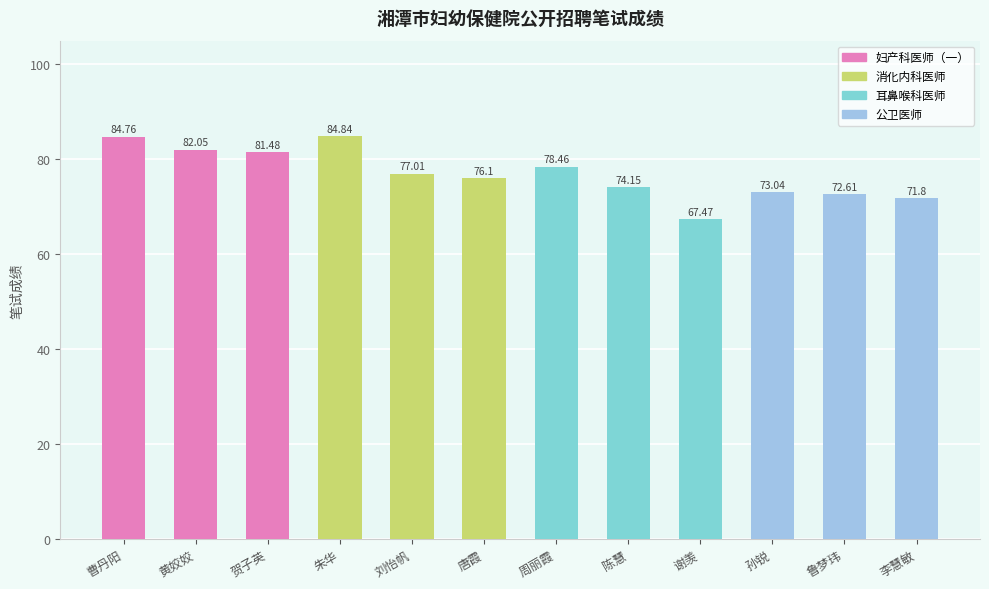

What is the label of the 9th bar from the left?

谢羡